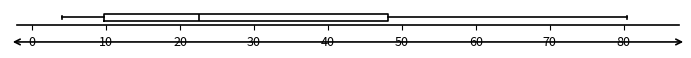

Transcribe this box plot: give where the median line is, the range the box spans, and where the two whiskers end, as read against the x-axis. The values are not printed on the chart, so give them approximately, as read against the axis.

median 23, box 10 to 48, whiskers 4 to 80